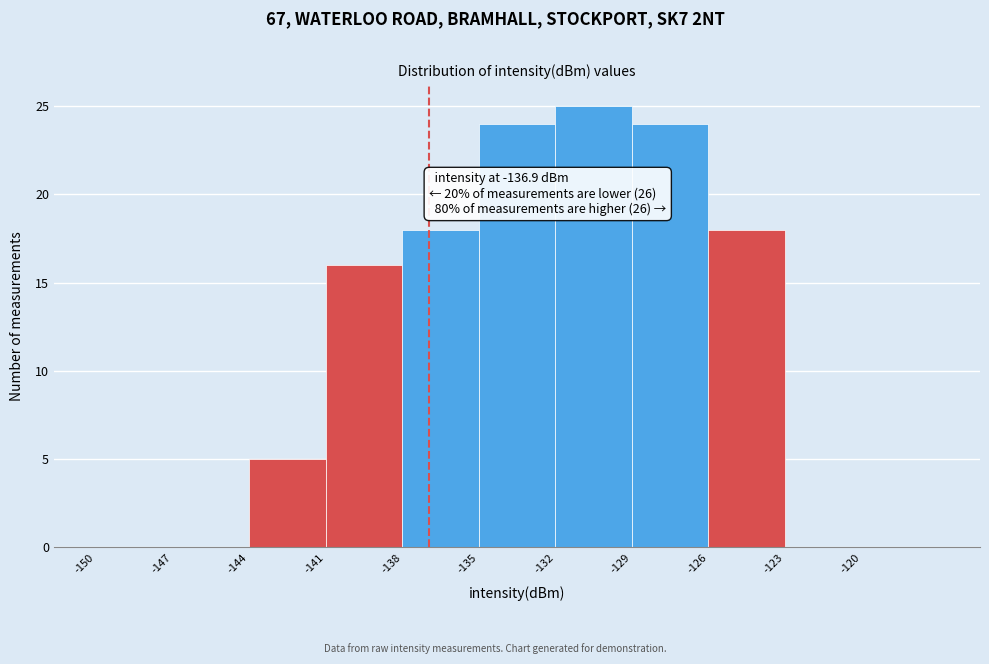

Over which range of the x-axis is the bar tallest?

-132 to -129